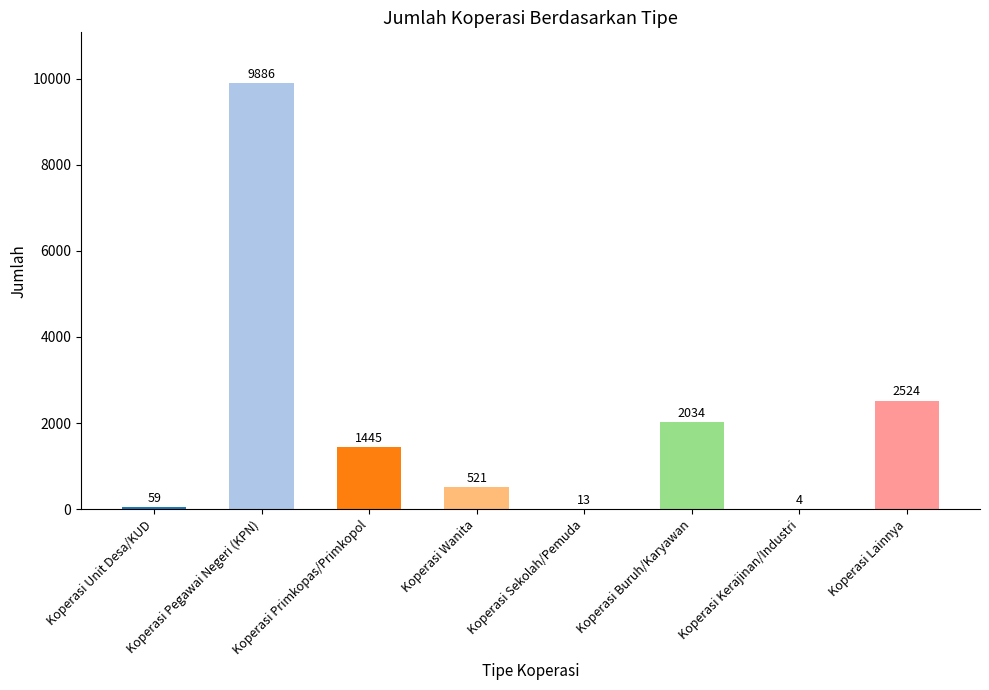

What is the change in value from Koperasi Pegawai Negeri (KPN) to Koperasi Lainnya?

-7362